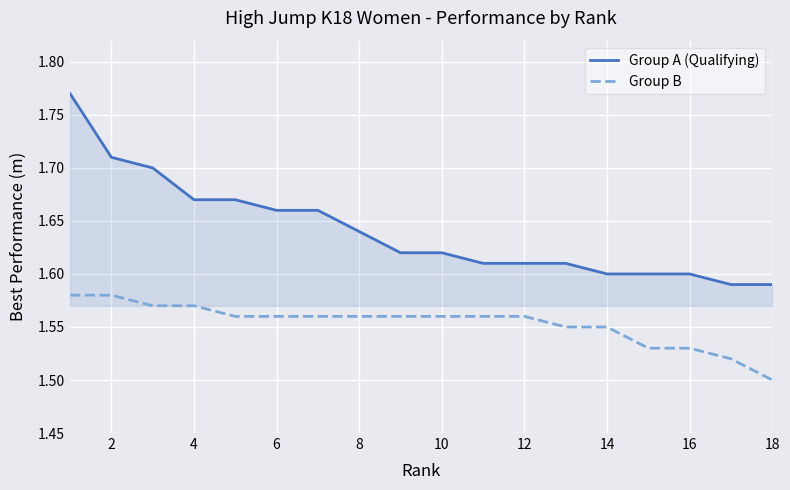

Which series has the widest spread of values?

Group A (Qualifying)